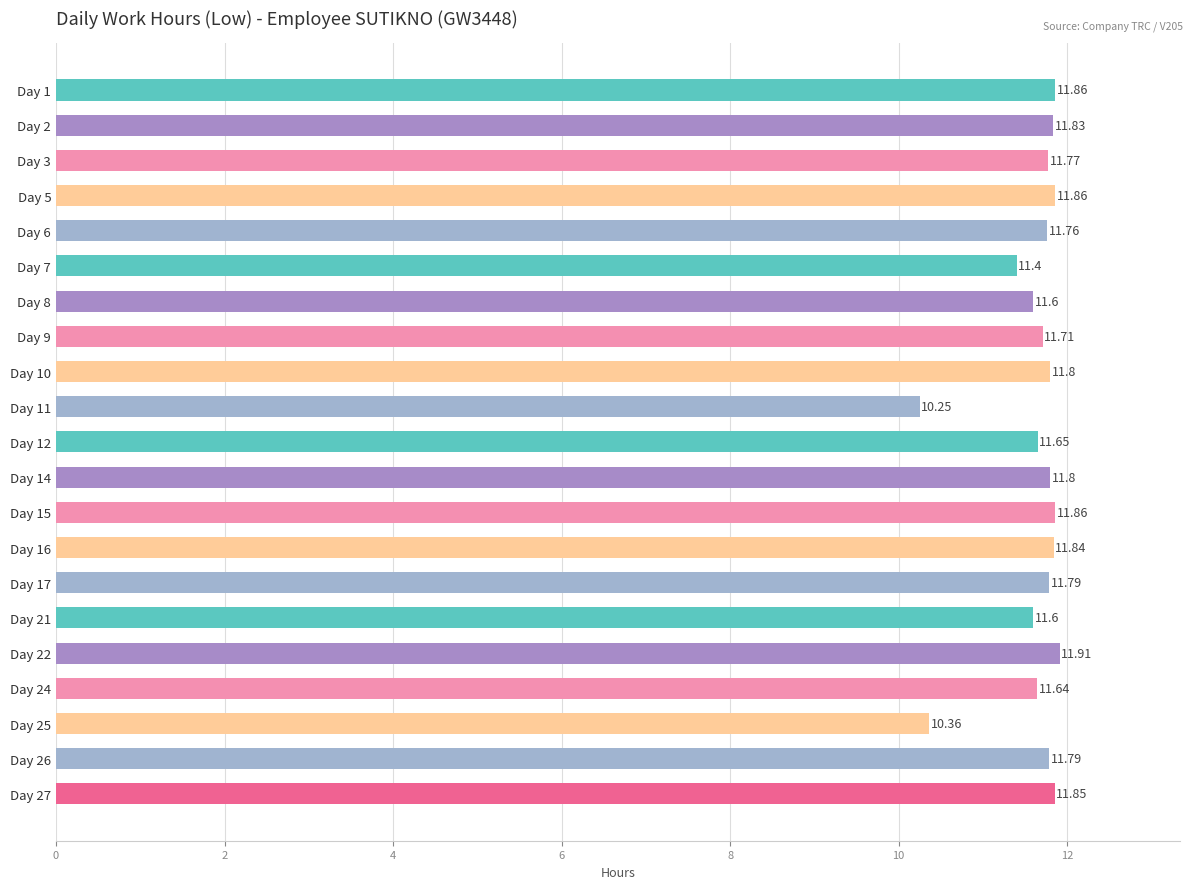

Does the chart contain stacked bars?

No